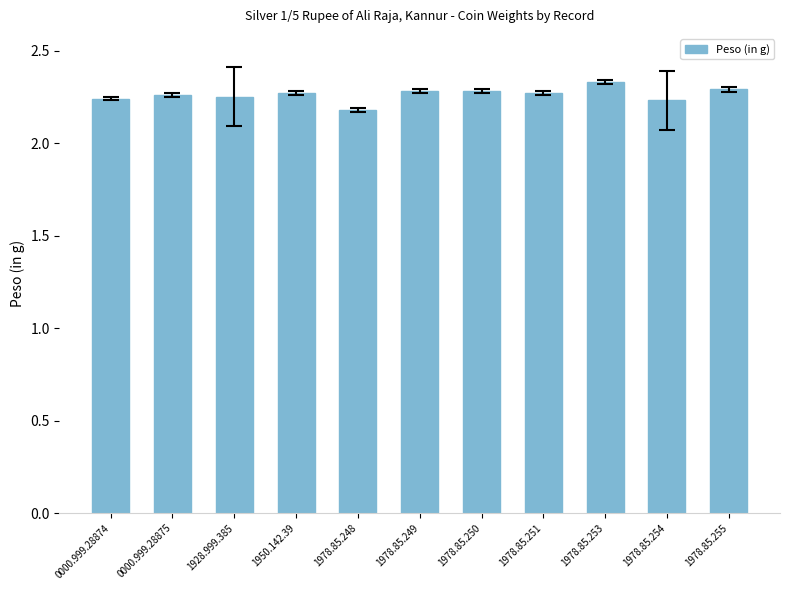

How many values are between 2 and 3?

11